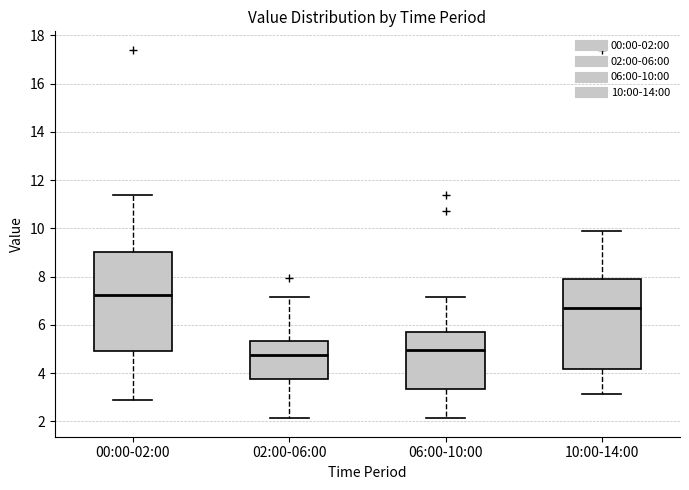

Where does the lower whisker of the box for 10:00-14:00 end on the y-axis? The values are not printed on the chart, so give them approximately, as read against the axis.

3.2